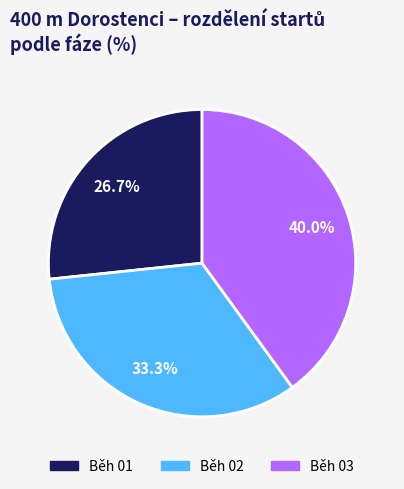

What portion of the pie excludes Běh 03?

60.0%